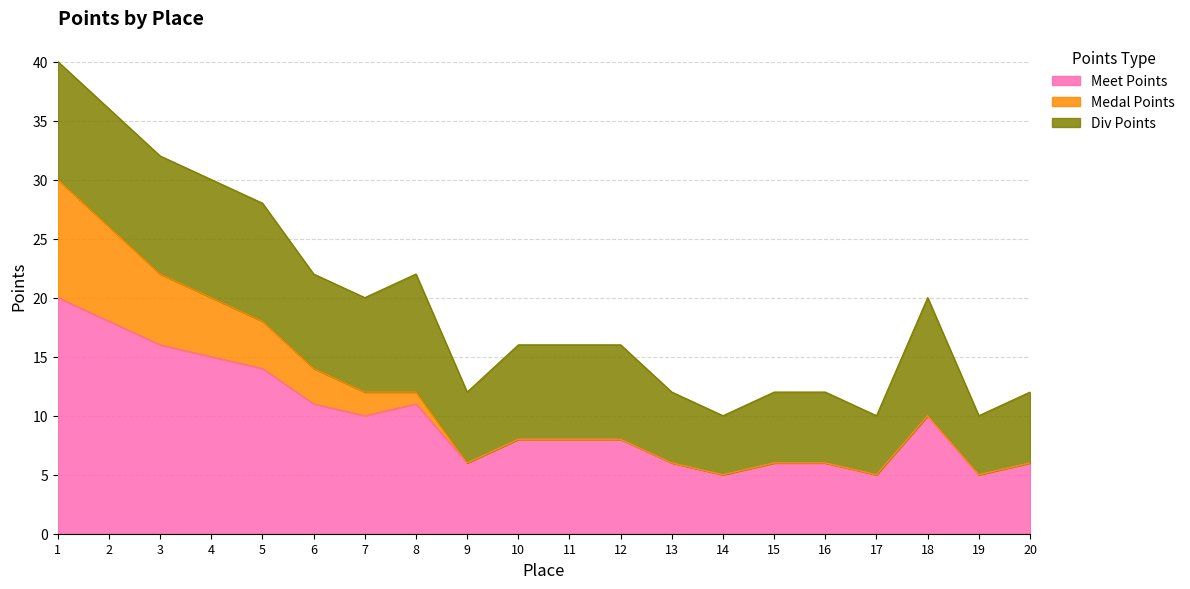

List the labels in order of Medal Points value, smallest first.

14, 17, 19, 9, 13, 15, 16, 20, 10, 11, 12, 18, 7, 8, 6, 5, 4, 3, 2, 1